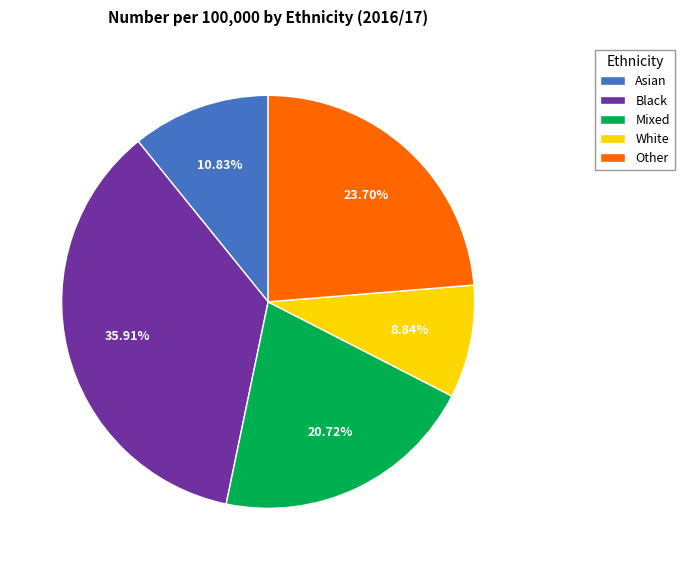

Between Other and Asian, which is larger?

Other